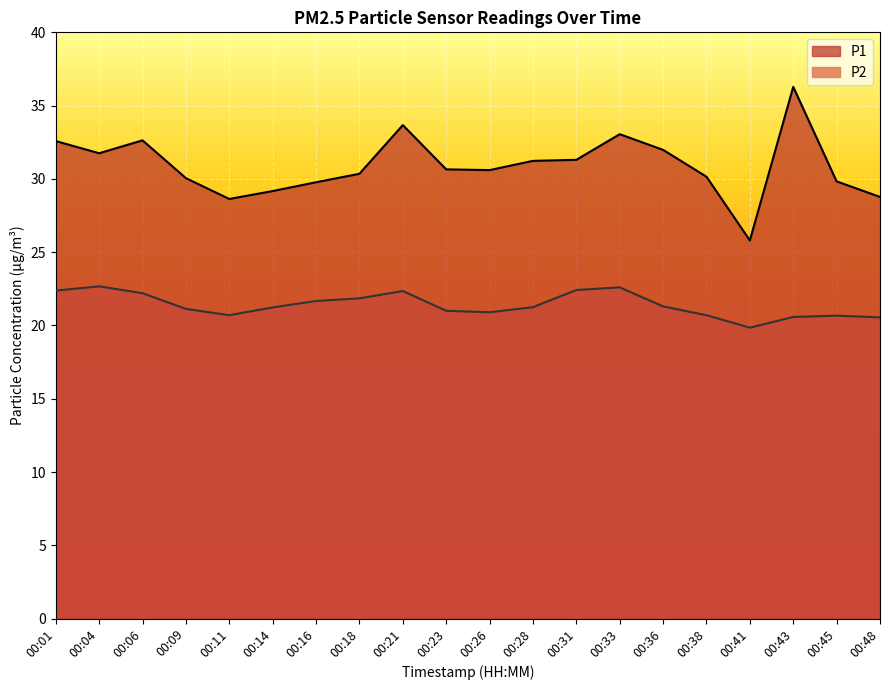

Rank the series by their maximum value, from lowest to highest.

P2, P1